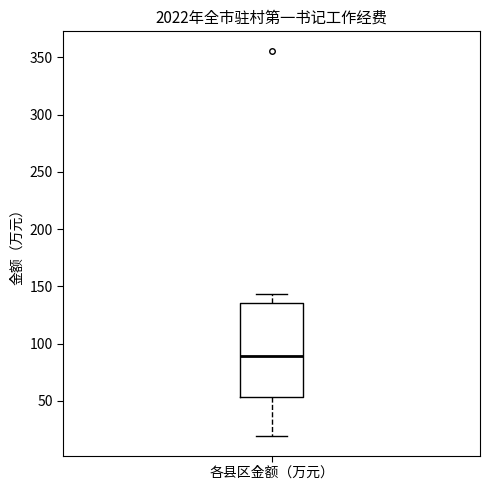

Where is the lower edge of the box for 各县区金额（万元） on the y-axis? The values are not printed on the chart, so give them approximately, as read against the axis.

55